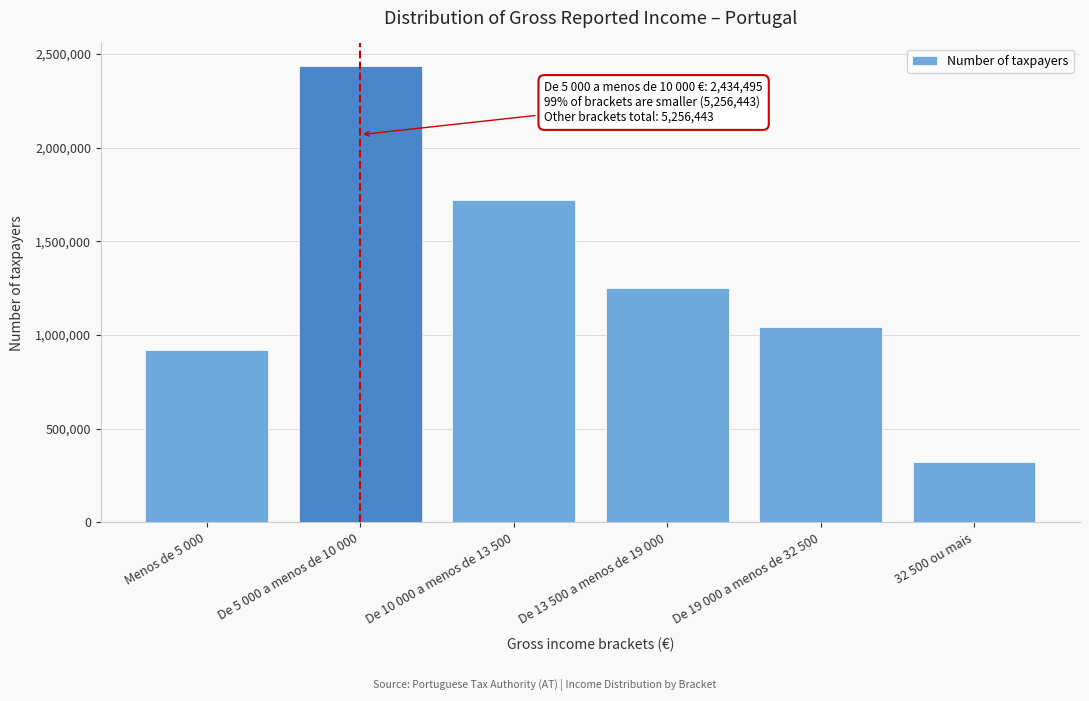

Reading left to right, list all the values displayed in this chart.

Menos de 5 000=921169	De 5 000 a menos de 10 000=2434495	De 10 000 a menos de 13 500=1719630	De 13 500 a menos de 19 000=1250009	De 19 000 a menos de 32 500=1043851	32 500 ou mais=321784